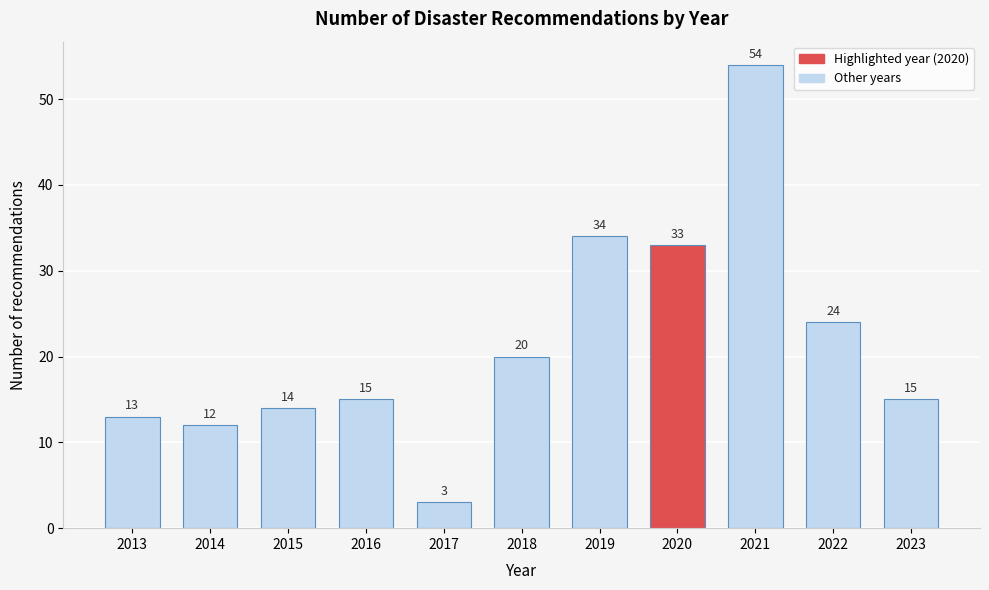

Reading left to right, what are all the values shown in this chart?

2013=13	2014=12	2015=14	2016=15	2017=3	2018=20	2019=34	2020=33	2021=54	2022=24	2023=15